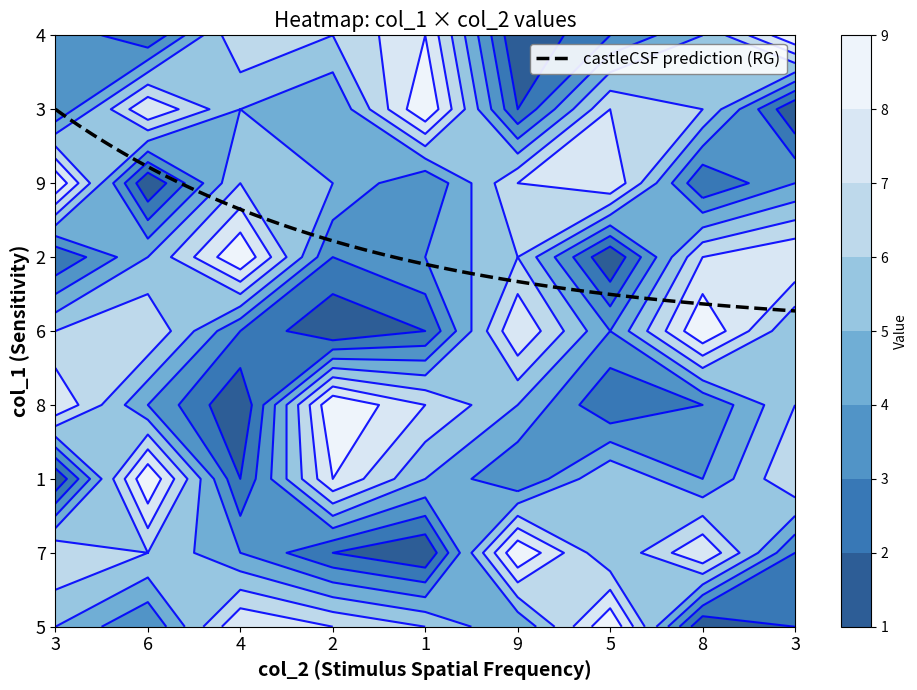

How many values in the 6 series exceed 4?

4